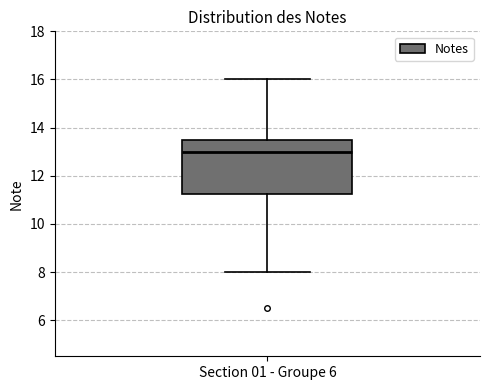

Read this box plot against the y-axis: the position of the median line, the range covered by the box, and the ends of both whiskers. The values are not printed on the chart, so give them approximately, as read against the axis.

median 13.0, box 11.2 to 13.6, whiskers 8.0 to 16.0